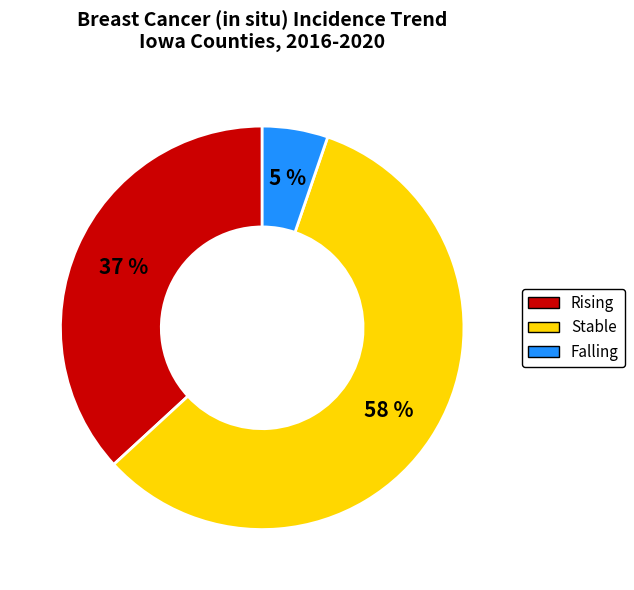

Count the number of slices in the pie.

3